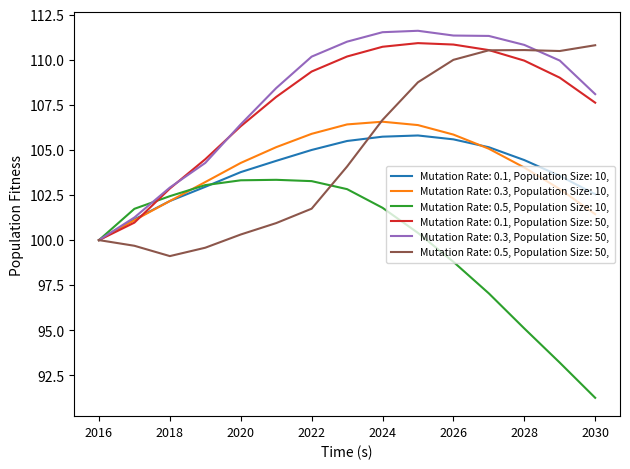

Rank the series by their maximum value, from lowest to highest.

Mutation Rate: 0.5, Population Size: 10,, Mutation Rate: 0.1, Population Size: 10,, Mutation Rate: 0.3, Population Size: 10,, Mutation Rate: 0.5, Population Size: 50,, Mutation Rate: 0.1, Population Size: 50,, Mutation Rate: 0.3, Population Size: 50,